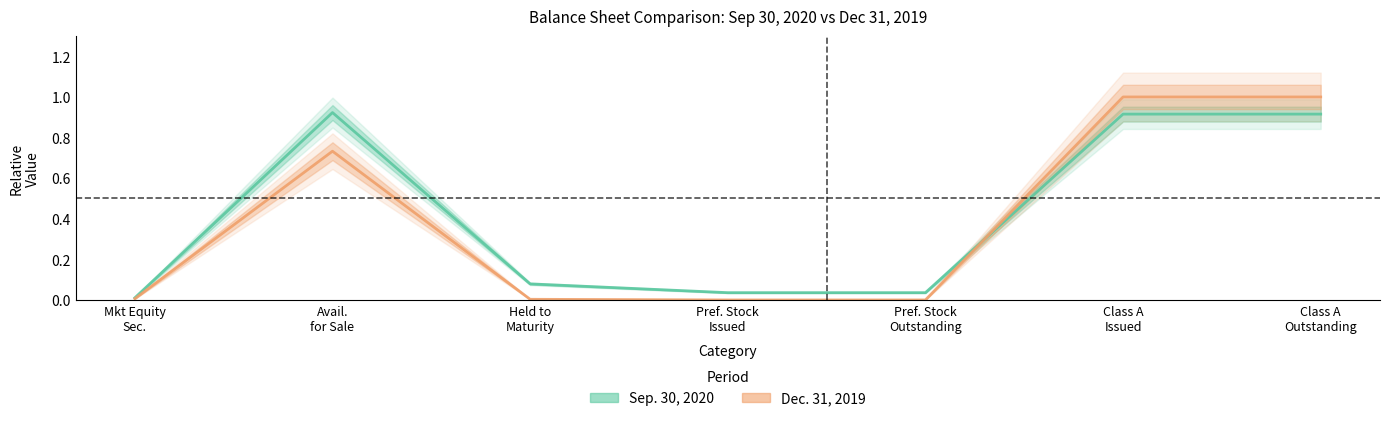

What is the difference between the maximum and second lowest values in the Sep. 30, 2020 series?

0.9